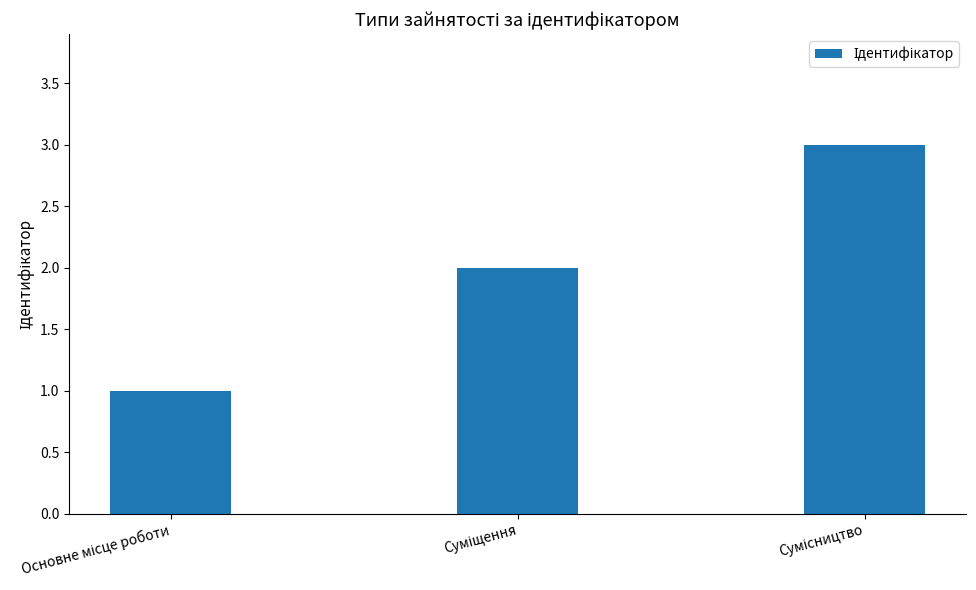

How many values are between 1 and 3?

3